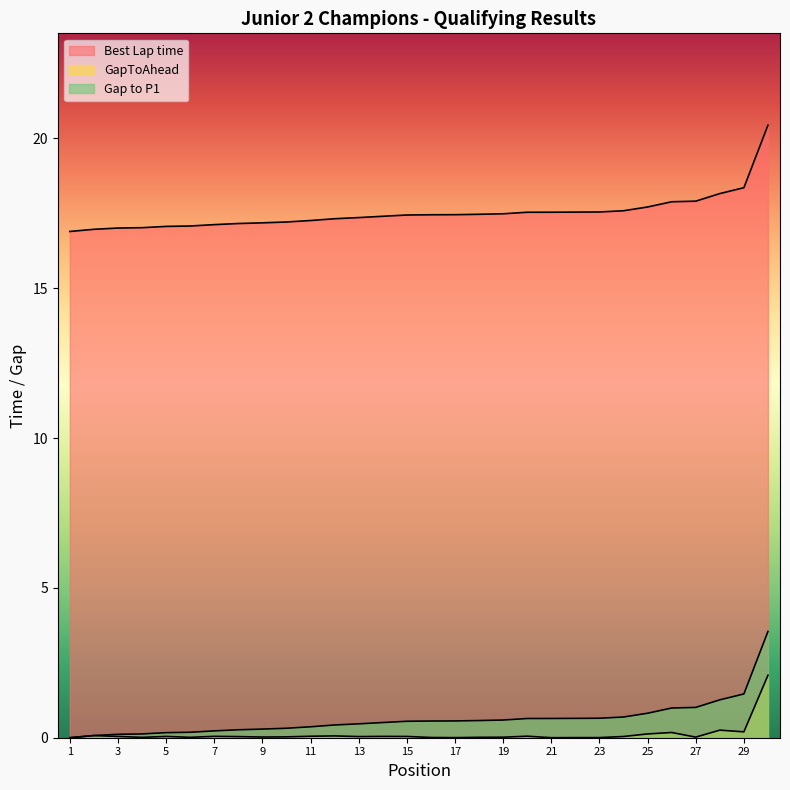

What is the difference between the highest and lowest values at 20?

17.5